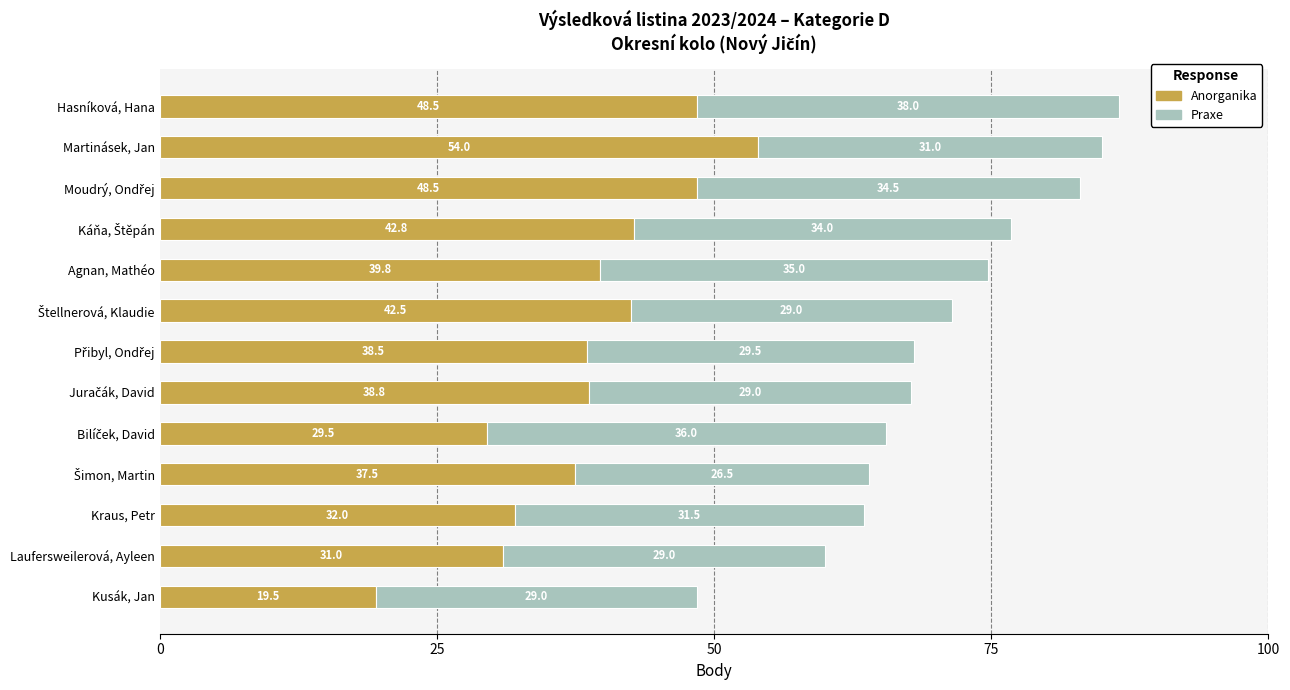

Which category has the lowest value in the Anorganika series?

Kusák, Jan